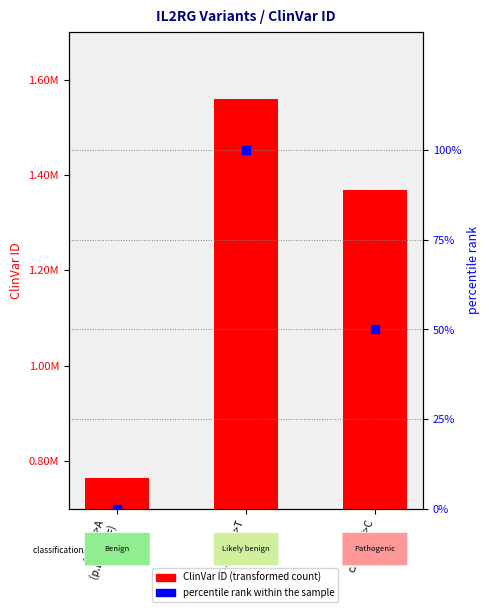

Which series contains the highest Y value?

ClinVar ID